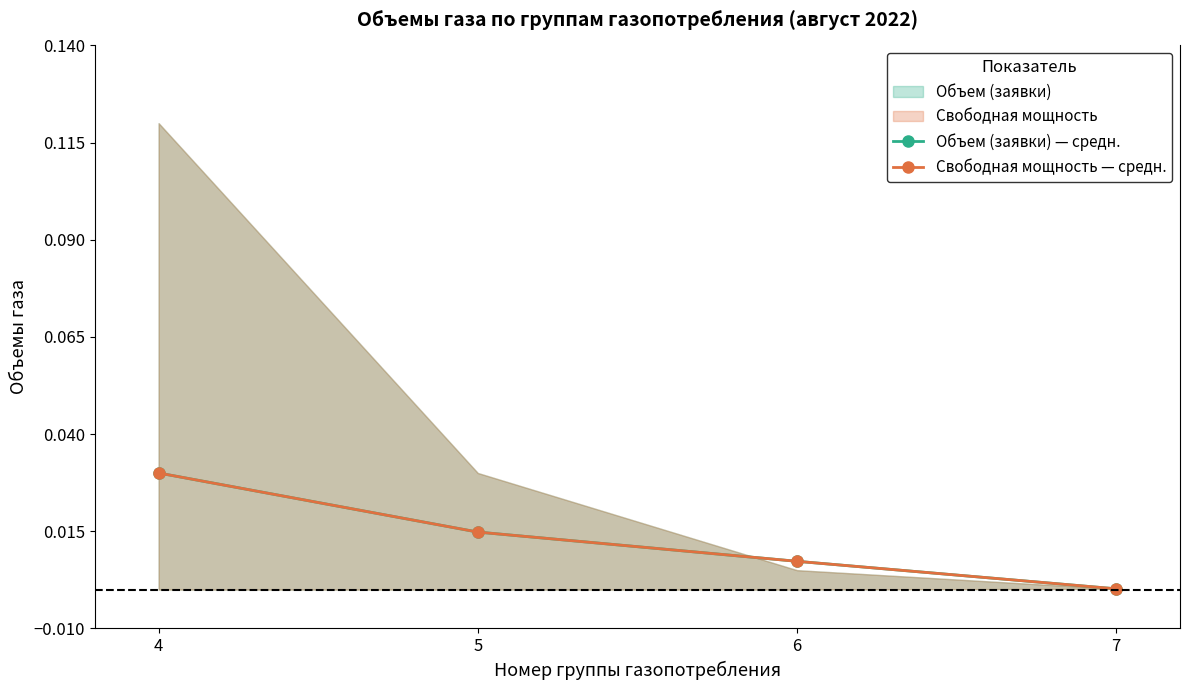

How many lines are shown in the chart?

2